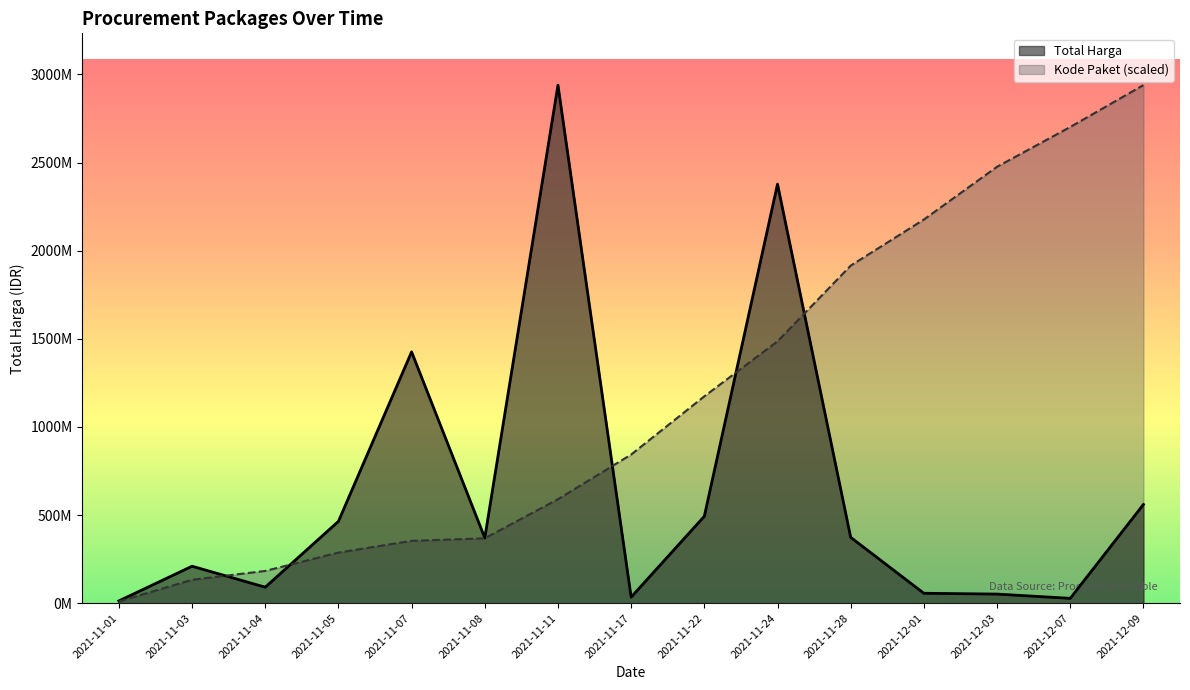

How many data points in Kode Paket are above 843168268?

8